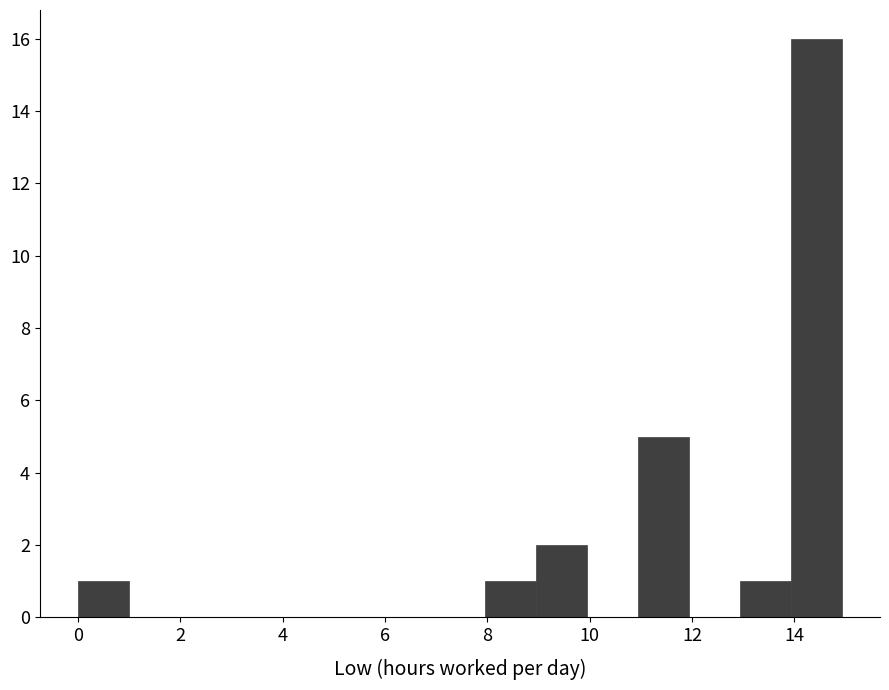

Over which range of the x-axis is the bar tallest?

14 to 15